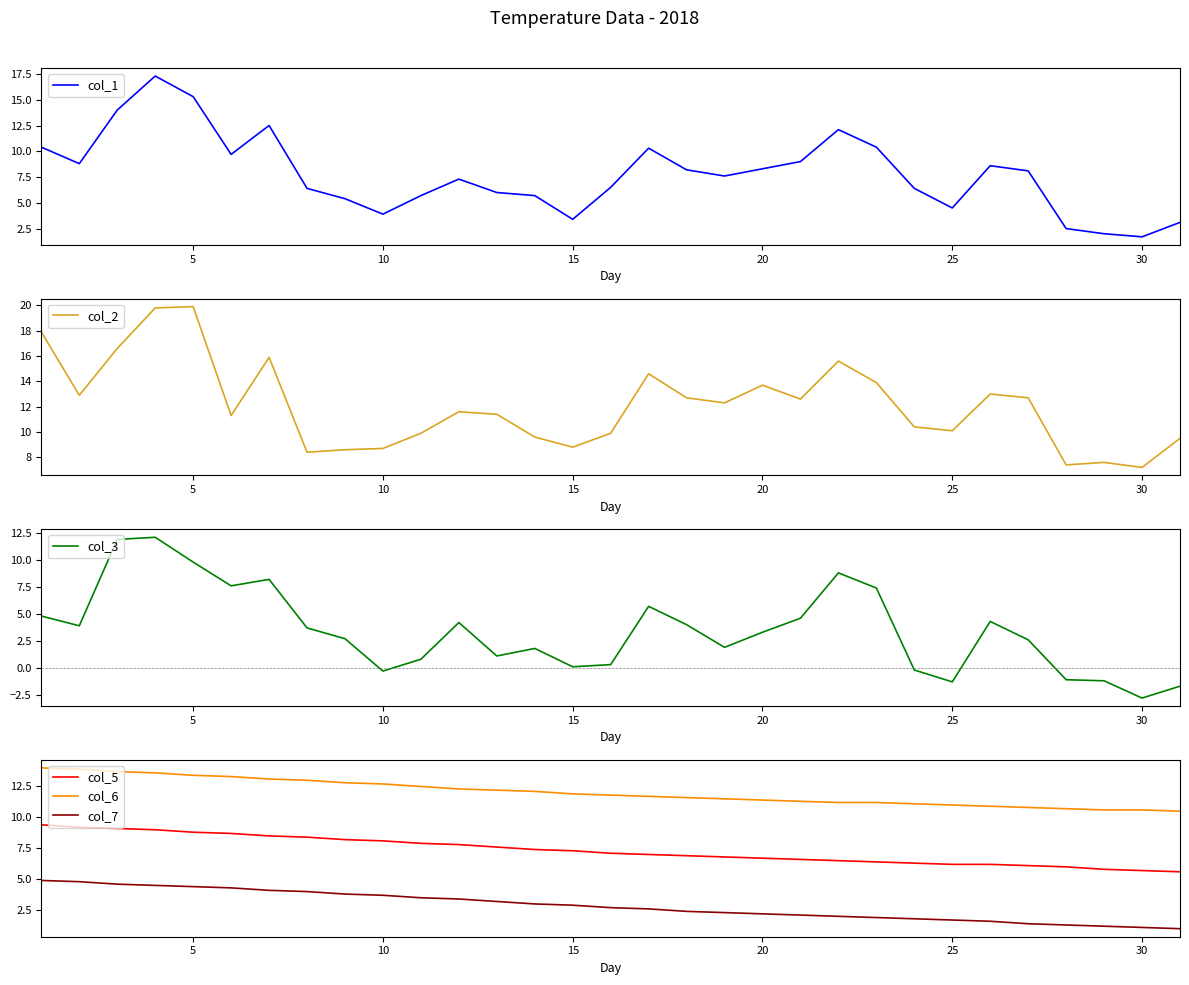

How many values in the col_2 series exceed 11?

18